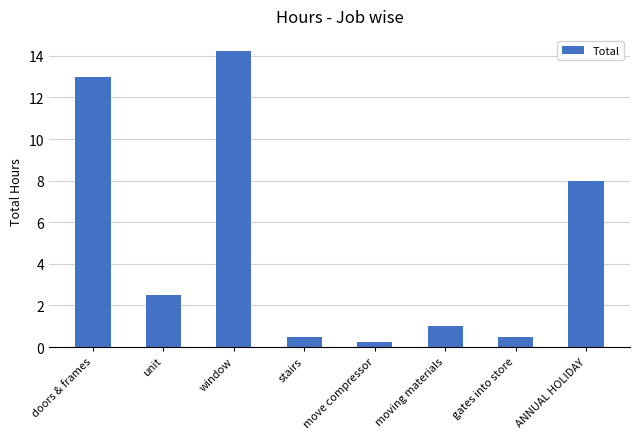

Which category has the lowest value across all series?

move compressor